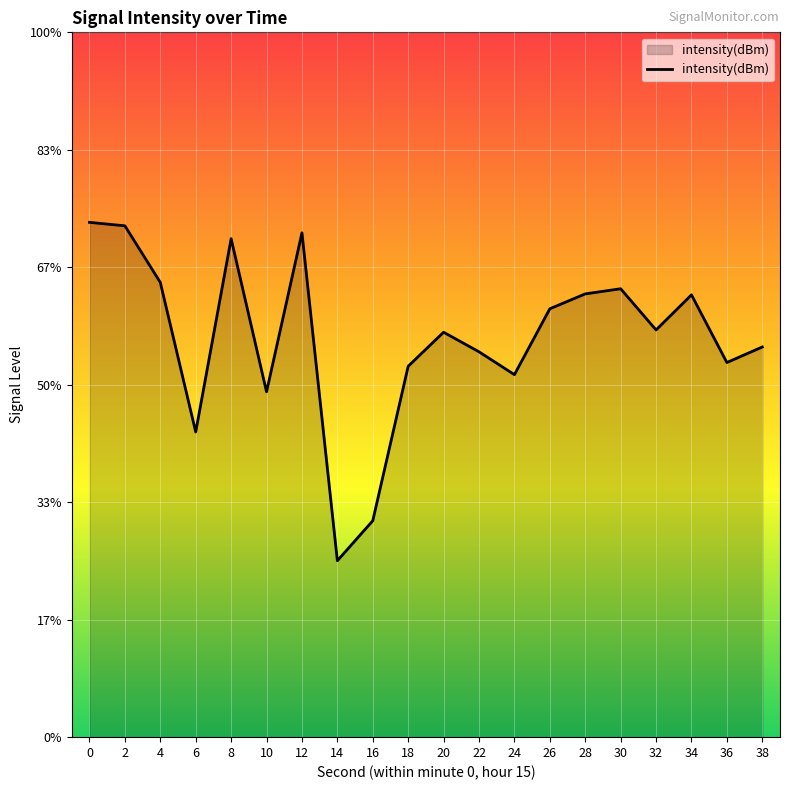

What is the value of the 3rd point from the left?

-125.6